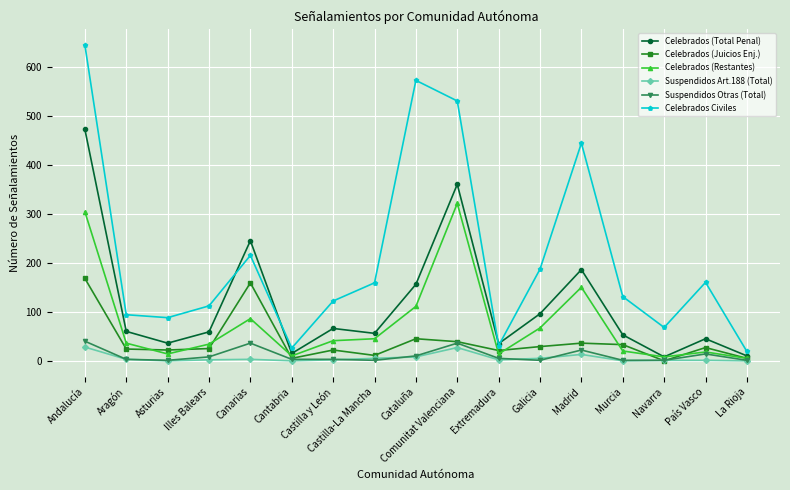

True or false: Suspendidos Art.188 (Total) has more than 0 interior local peaks.

True